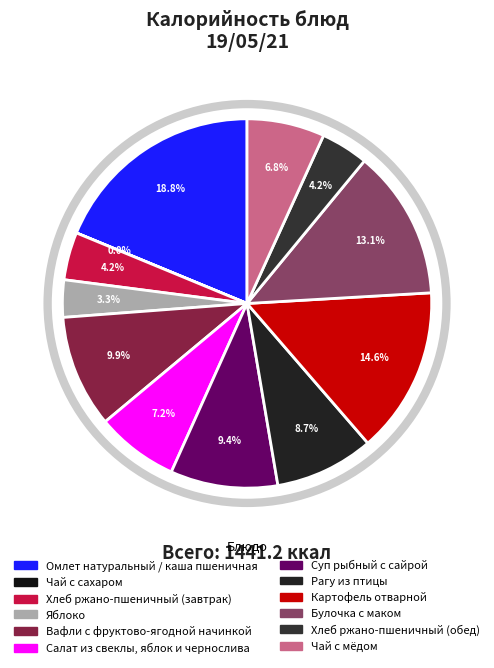

The Суп рыбный с сайрой slice represents 1% of the pie. True or false?

False